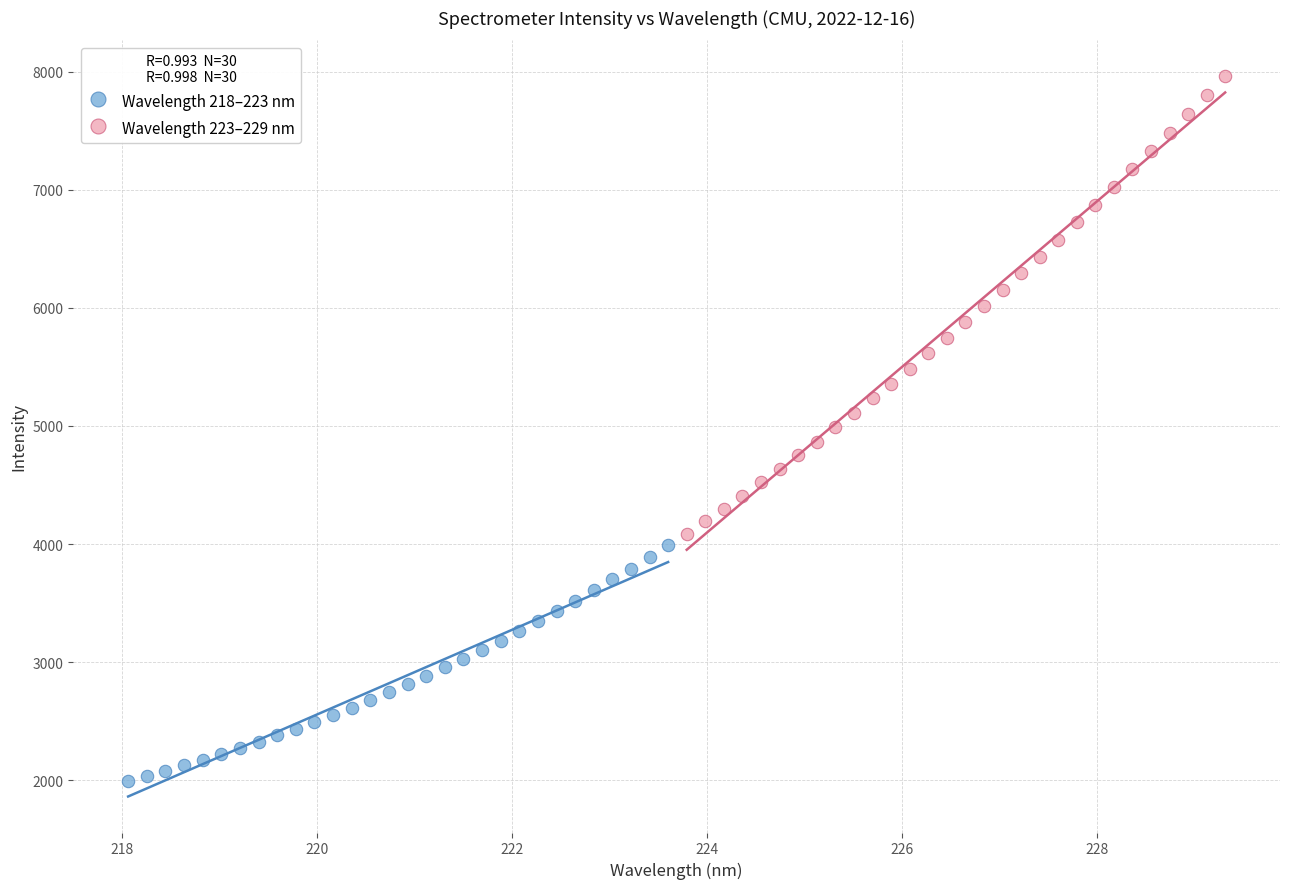

Which series contains the highest Y value?

Wavelength 223–229 nm